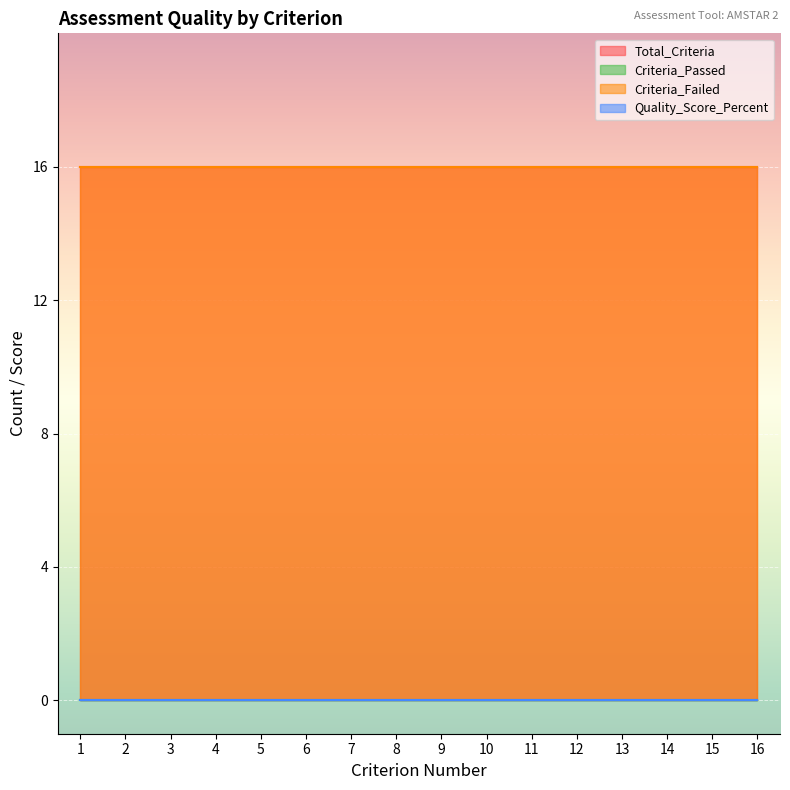

What is the sum of all Criteria_Failed values?

256